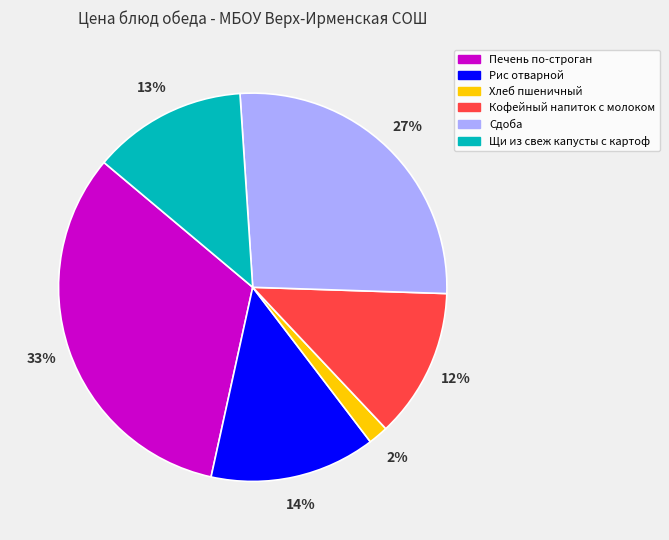

Approximately how many times larger is the value at Щи из свеж капусты с картоф compared to Печень по-строган?

0.4